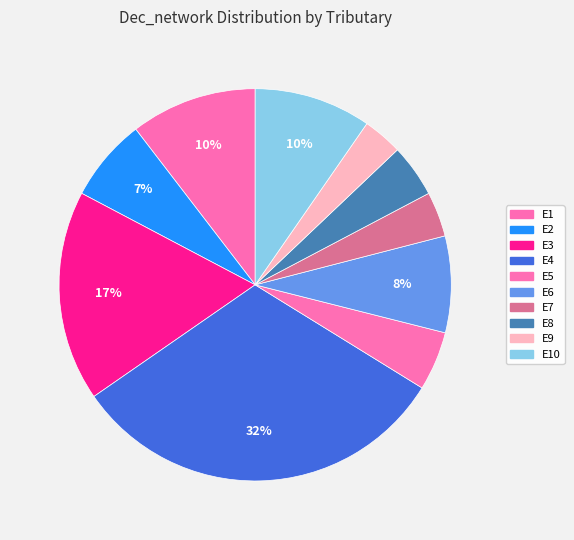

Is there any slice that represents more than half of the pie?

No